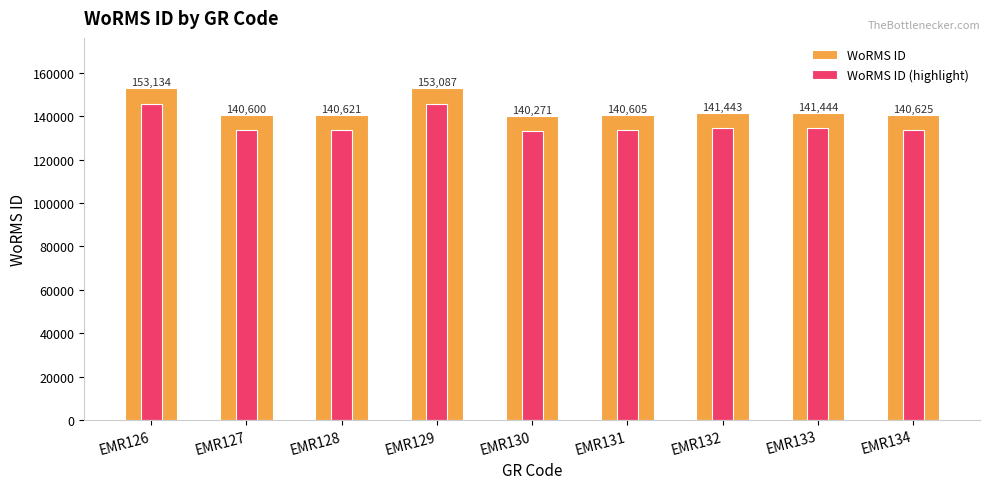

What is the difference between the maximum and second lowest values in the WoRMS ID series?

12534.0